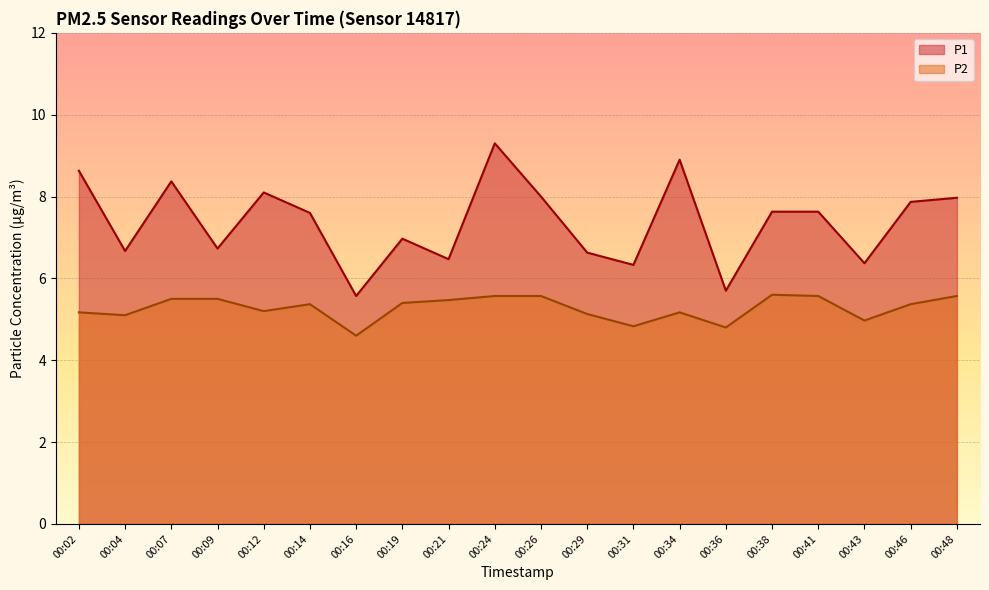

At which category is the sum across all series the highest?

00:24